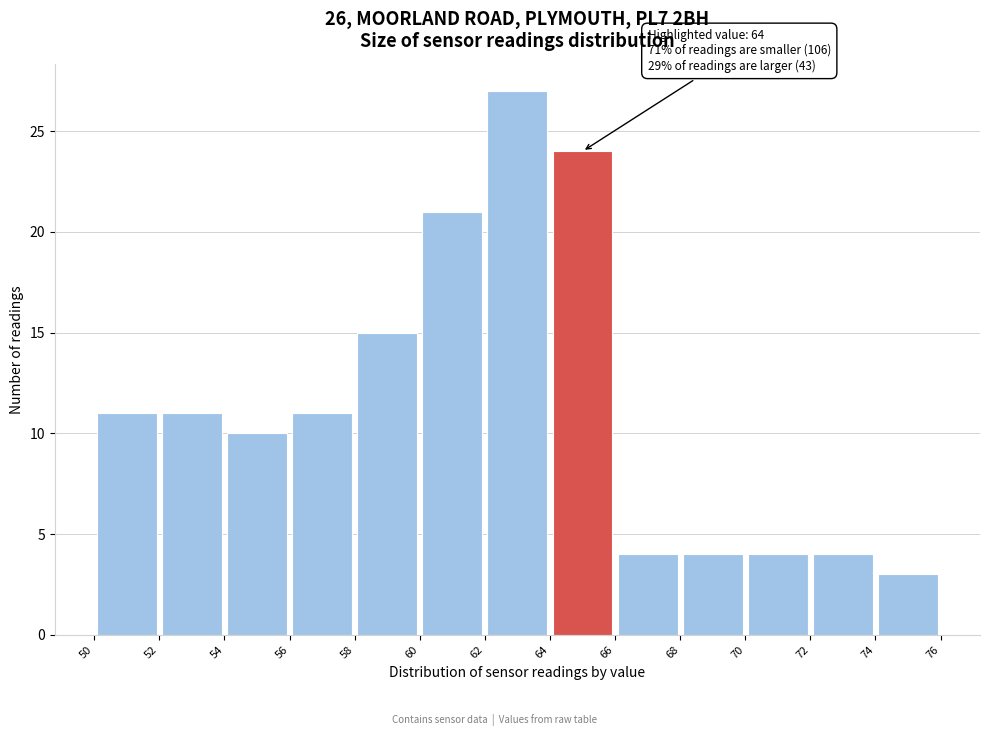

Which range on the x-axis has the tallest bar?

62 to 64